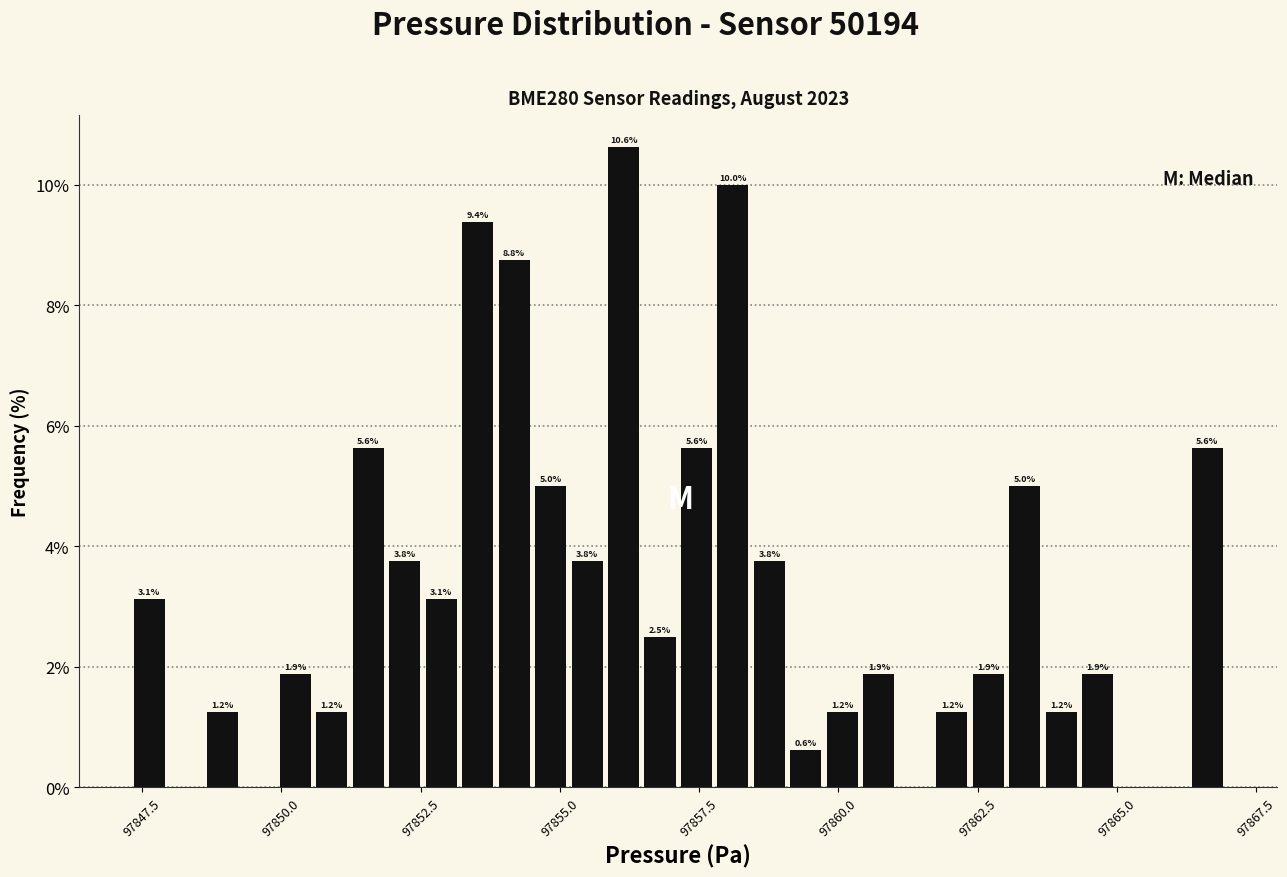

Around what value on the x-axis is the tallest bar? Give the approximate position of its centre, as read against the axis.

97856.0